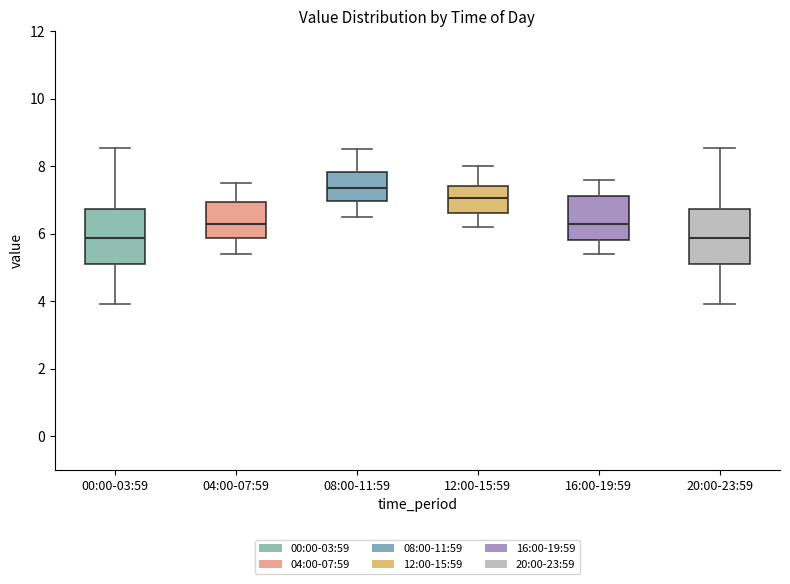

Reading left to right, read every box against the y-axis: the position of its median line, the range the box covers, and the ends of its whiskers. The values are not printed on the chart, so give them approximately, as read against the axis.

00:00-03:59: median 5.8, box 5.2 to 6.8, whiskers 4.0 to 8.6
04:00-07:59: median 6.4, box 5.8 to 7.0, whiskers 5.4 to 7.6
08:00-11:59: median 7.4, box 7.0 to 7.8, whiskers 6.6 to 8.6
12:00-15:59: median 7.0, box 6.6 to 7.4, whiskers 6.2 to 8.0
16:00-19:59: median 6.4, box 5.8 to 7.2, whiskers 5.4 to 7.6
20:00-23:59: median 5.8, box 5.2 to 6.8, whiskers 4.0 to 8.6